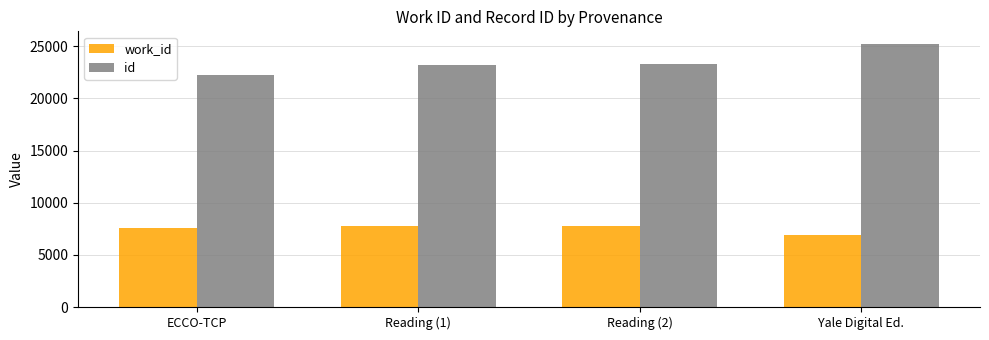

What is the sum of the id values at Reading (1) and Reading (2)?

46518